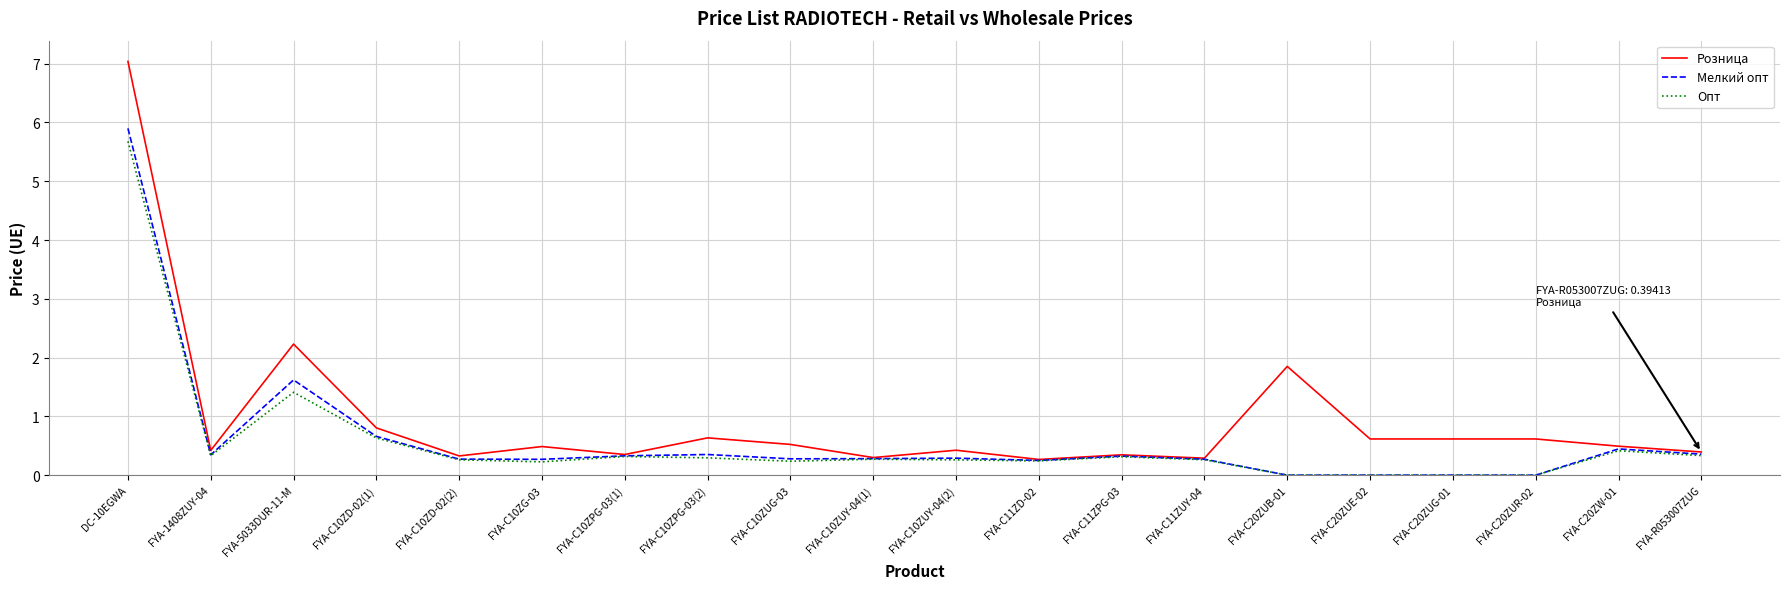

At how many categories does at least one series exceed 5?

1